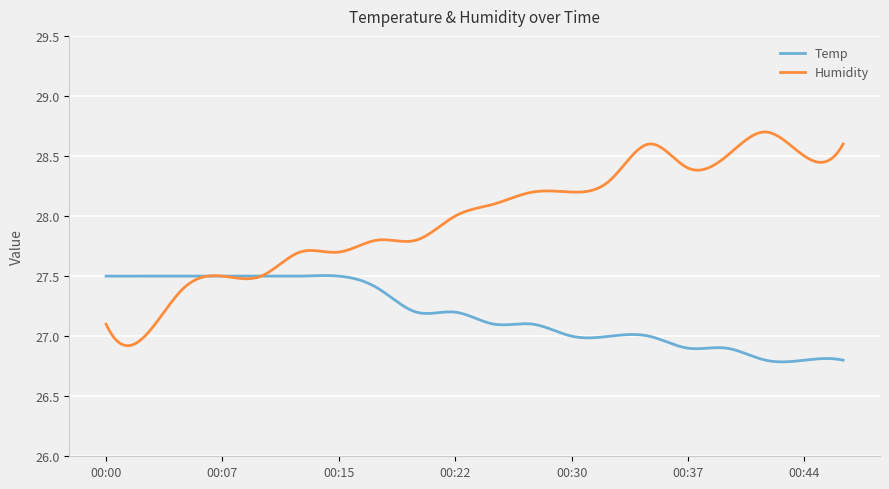

Which series has the largest total across all categories?

Humidity